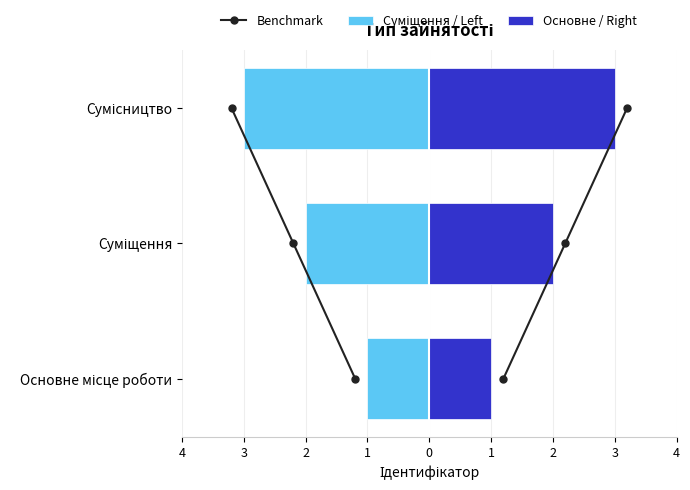

What is the value of the Основне / Right bar at the 1st from the left?

1